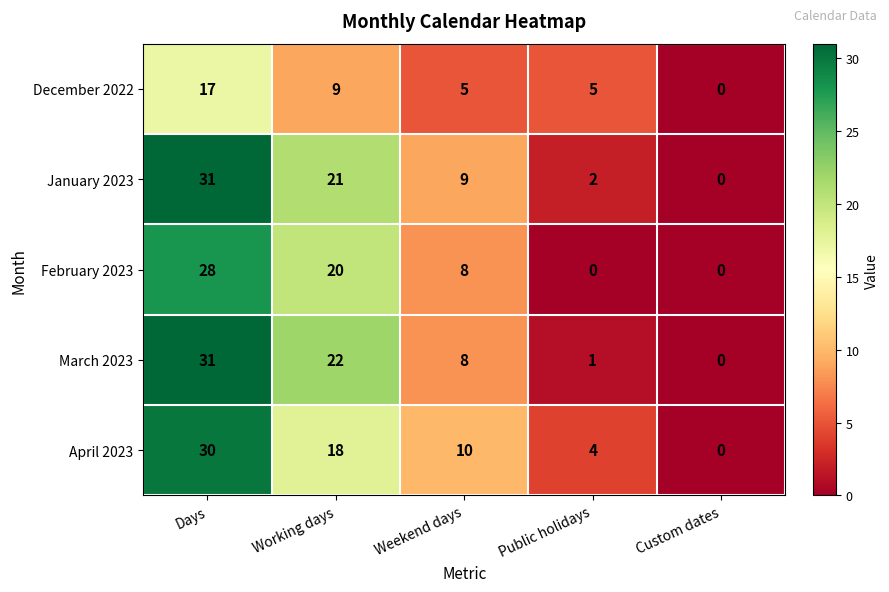

The December 2022 series shows 5 at Weekend days. True or false?

True